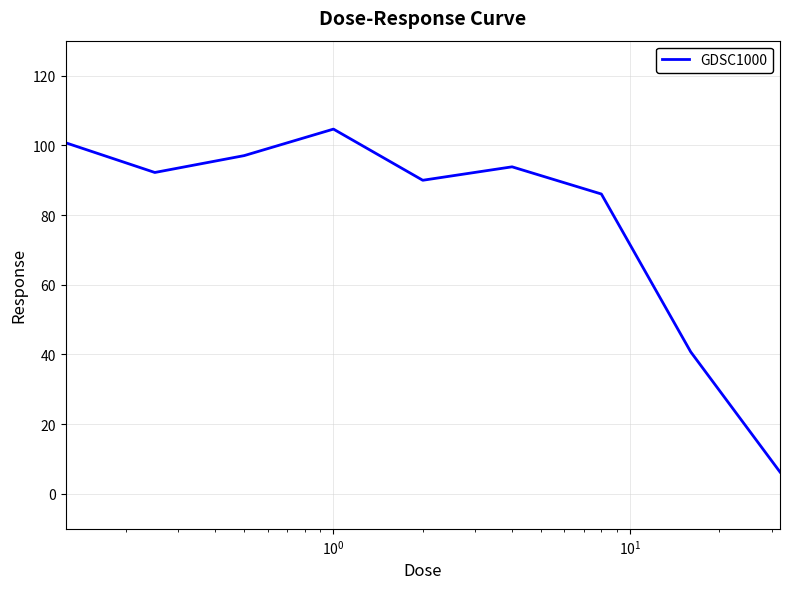

What is the greatest value displayed?

104.6